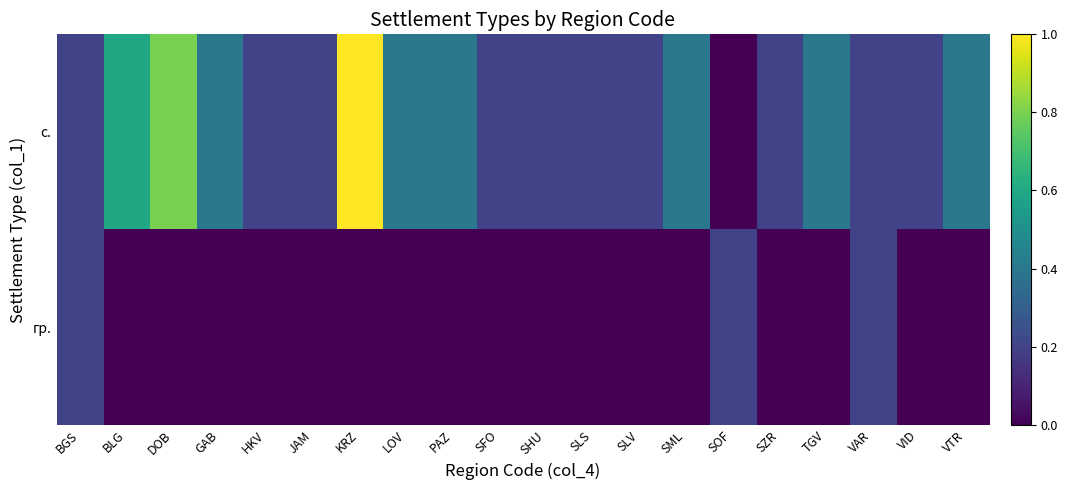

Reading right to left, transcribe all the data shown in this chart.

с.: VTR=0.4	VID=0.2	VAR=0.2	TGV=0.4	SZR=0.2	SOF=0.0	SML=0.4	SLV=0.2	SLS=0.2	SHU=0.2	SFO=0.2	PAZ=0.4	LOV=0.4	KRZ=1.0	JAM=0.2	HKV=0.2	GAB=0.4	DOB=0.8	BLG=0.6	BGS=0.2
гр.: VTR=0.0	VID=0.0	VAR=0.2	TGV=0.0	SZR=0.0	SOF=0.2	SML=0.0	SLV=0.0	SLS=0.0	SHU=0.0	SFO=0.0	PAZ=0.0	LOV=0.0	KRZ=0.0	JAM=0.0	HKV=0.0	GAB=0.0	DOB=0.0	BLG=0.0	BGS=0.2